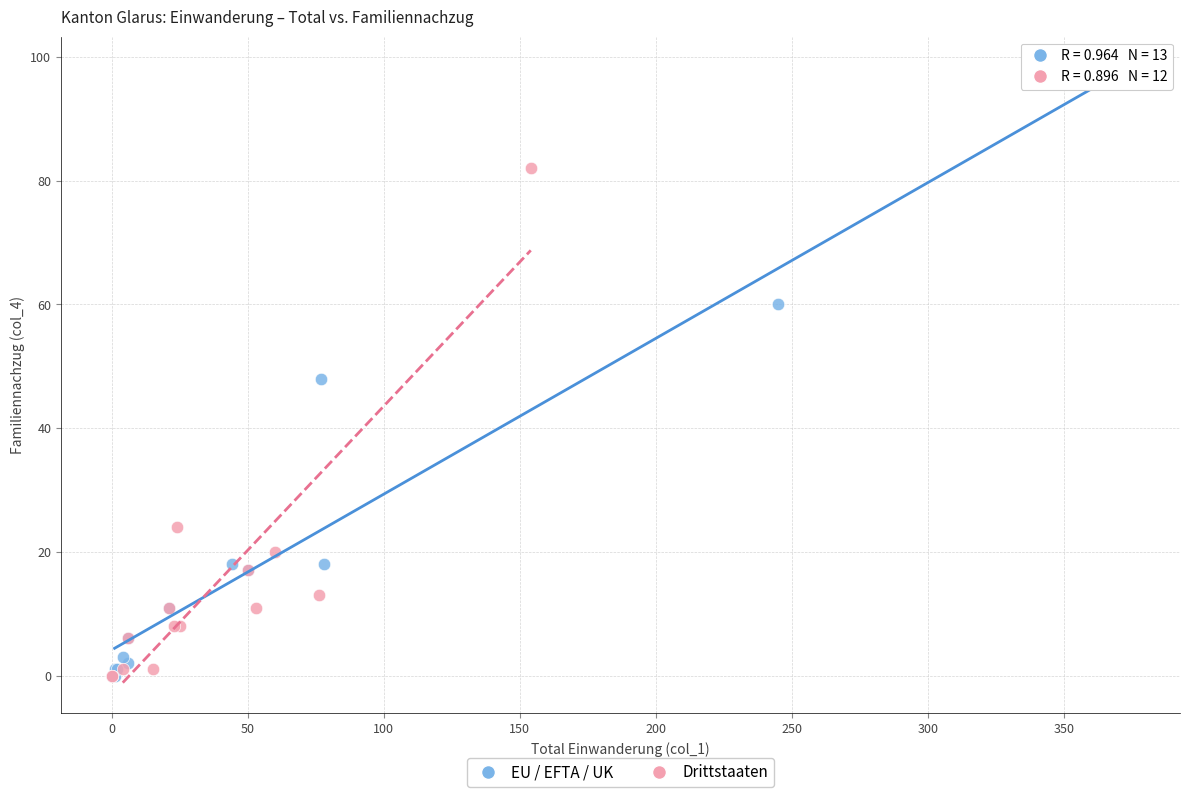

Which series reaches the maximum Y coordinate?

EU / EFTA / UK